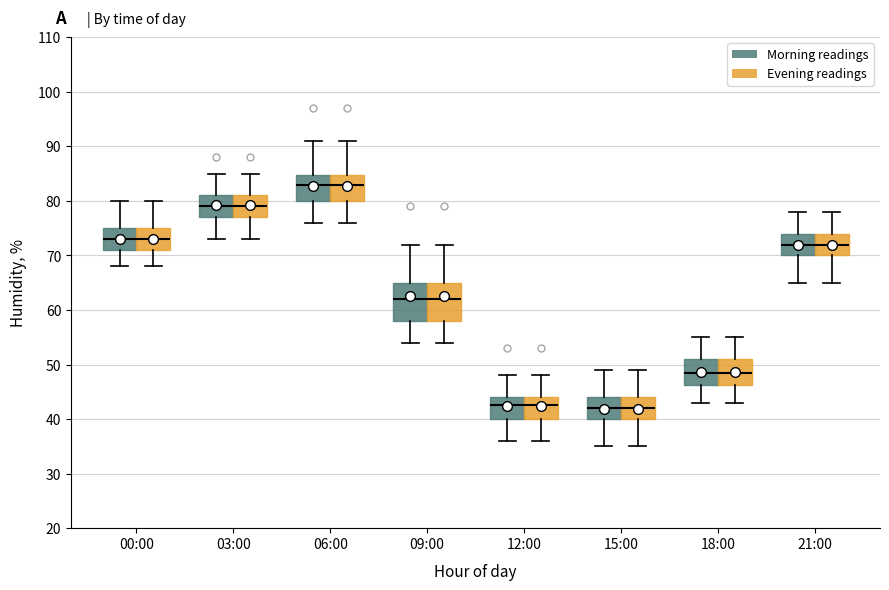

Reading left to right, transcribe this box plot: for each box, give where its median line is, the range the box spans, and where its two whiskers end, as read against the y-axis. The values are not printed on the chart, so give them approximately, as read against the axis.

00:00 (Morning readings): median 73, box 71 to 75, whiskers 68 to 80
00:00 (Evening readings): median 73, box 71 to 75, whiskers 68 to 80
03:00 (Morning readings): median 79, box 77 to 81, whiskers 73 to 85
03:00 (Evening readings): median 79, box 77 to 81, whiskers 73 to 85
06:00 (Morning readings): median 83, box 80 to 85, whiskers 76 to 91
06:00 (Evening readings): median 83, box 80 to 85, whiskers 76 to 91
09:00 (Morning readings): median 62, box 58 to 65, whiskers 54 to 72
09:00 (Evening readings): median 62, box 58 to 65, whiskers 54 to 72
12:00 (Morning readings): median 43, box 40 to 44, whiskers 36 to 48
12:00 (Evening readings): median 43, box 40 to 44, whiskers 36 to 48
15:00 (Morning readings): median 42, box 40 to 44, whiskers 35 to 49
15:00 (Evening readings): median 42, box 40 to 44, whiskers 35 to 49
18:00 (Morning readings): median 49, box 46 to 51, whiskers 43 to 55
18:00 (Evening readings): median 49, box 46 to 51, whiskers 43 to 55
21:00 (Morning readings): median 72, box 70 to 74, whiskers 65 to 78
21:00 (Evening readings): median 72, box 70 to 74, whiskers 65 to 78